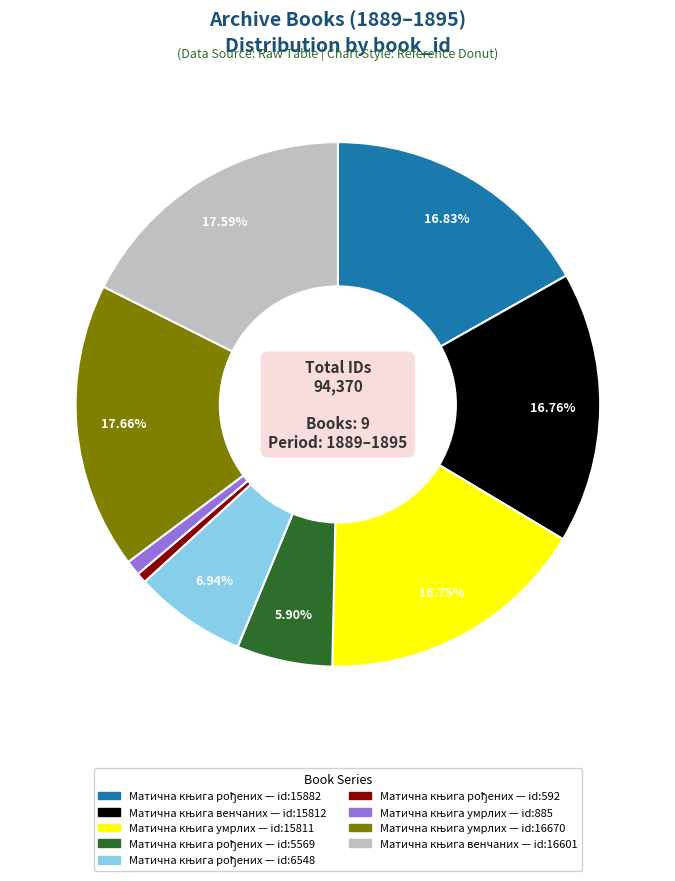

Is there a majority slice in this chart?

No